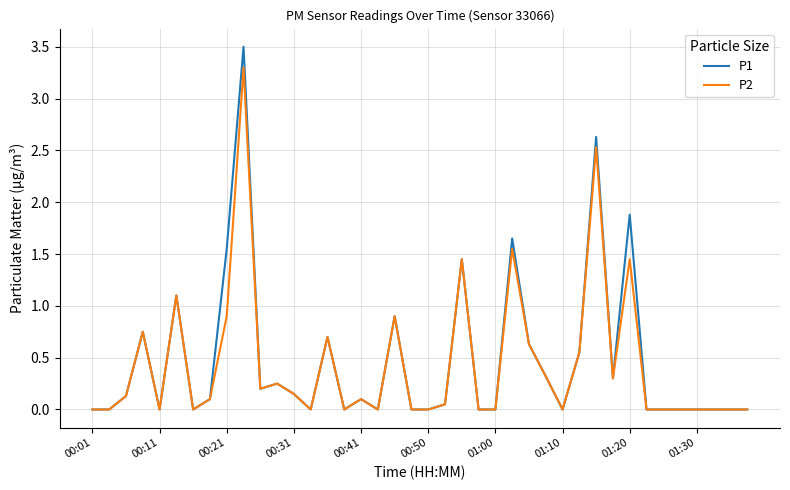

What is the greatest value displayed?

3.5